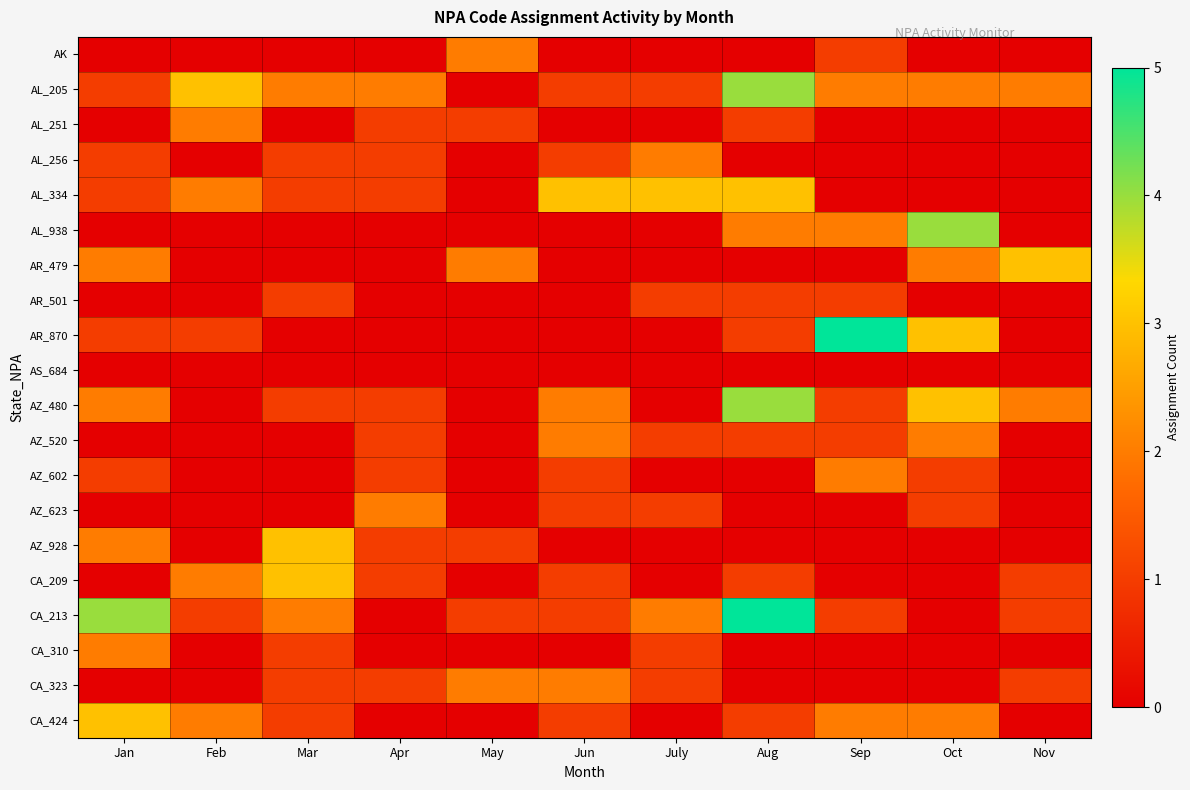

At how many categories does at least one series exceed 0?

11